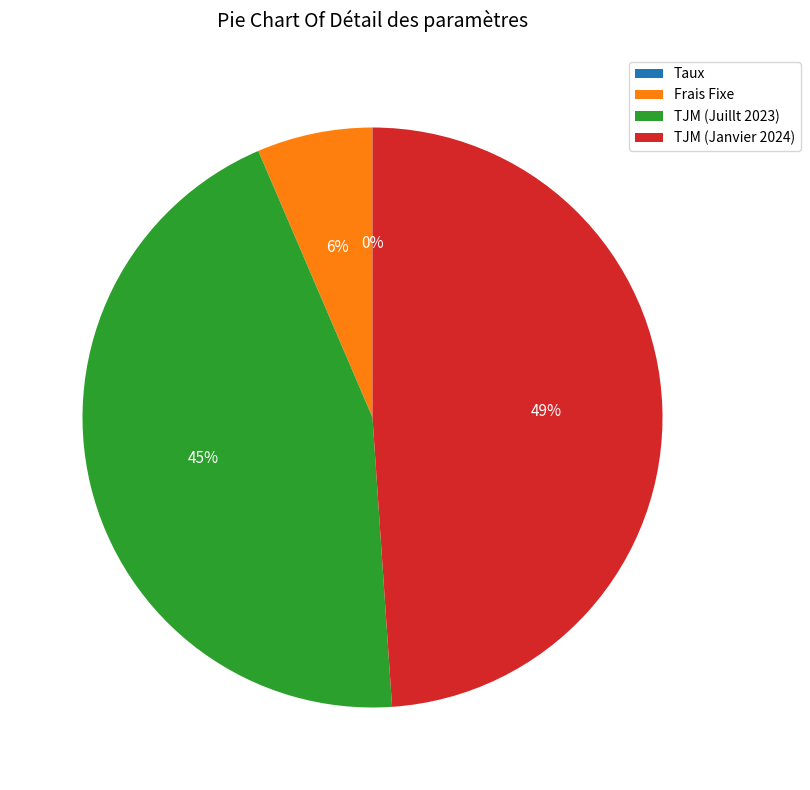

Combined, do TJM (Juillt 2023) and TJM (Janvier 2024) account for over 50%?

Yes